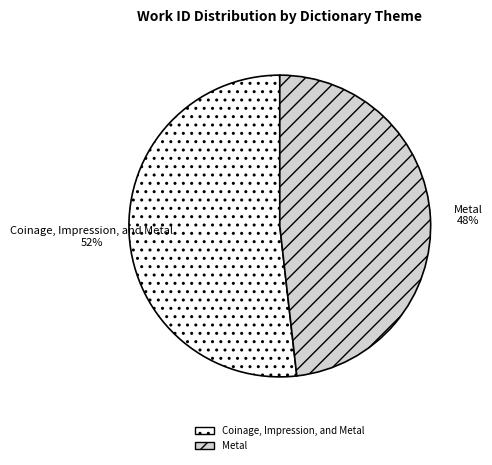

To the nearest percent, what portion does Metal represent?

48%